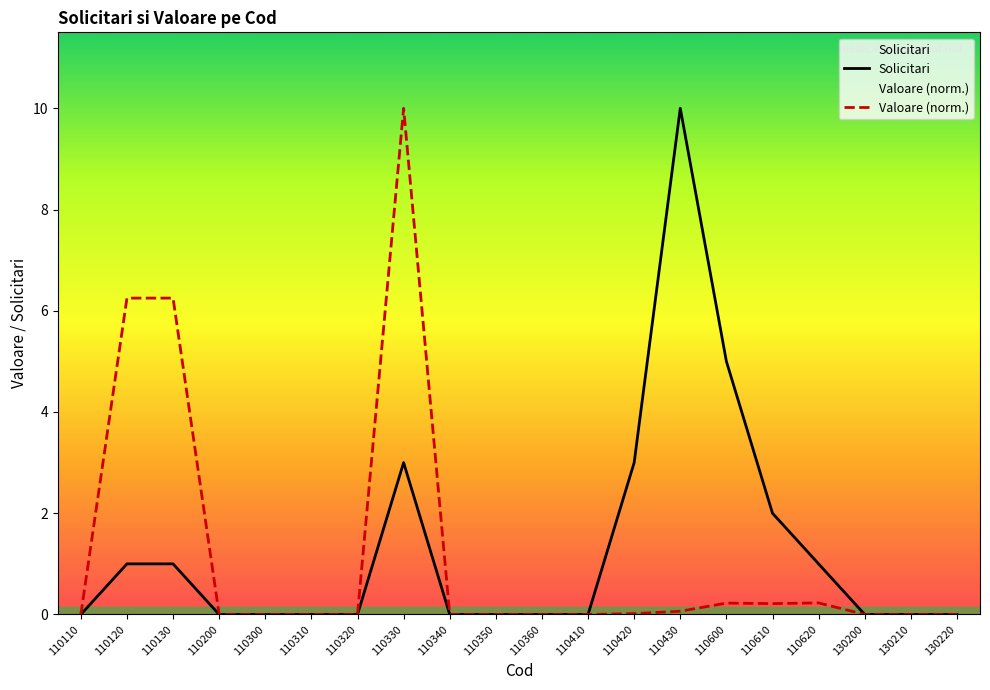

Reading left to right, transcribe all the data shown in this chart.

Solicitari: 0.0	1.0	1.0	0.0	0.0	0.0	0.0	3.0	0.0	0.0	0.0	0.0	3.0	10.0	5.0	2.0	1.0	0.0	0.0	0.0
Valoare: 0.0	6.2	6.2	0.0	0.0	0.0	0.0	10.0	0.0	0.0	0.0	0.0	0.0	0.1	0.2	0.2	0.2	0.0	0.0	0.0